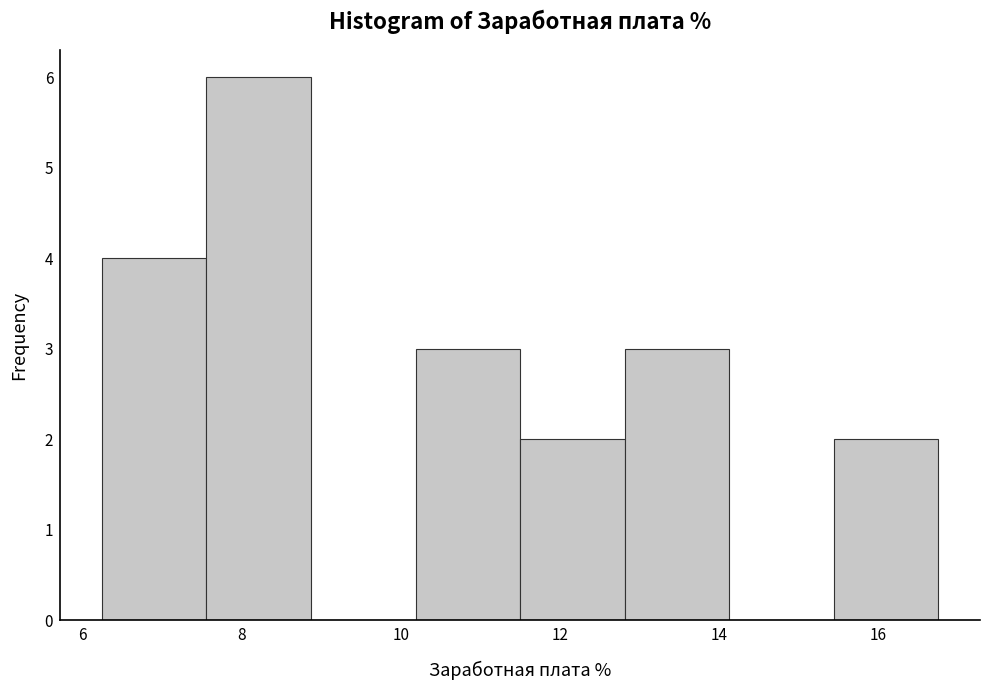

Reading left to right, transcribe this chart: for each bar, give the range it covers on the x-axis and its height. Neither the bar edges nor the heights are printed on the chart, so give them approximately, as read against the axes.

6.2 to 7.6: 4
7.6 to 8.8: 6
8.8 to 10.2: 0
10.2 to 11.4: 3
11.4 to 12.8: 2
12.8 to 14.2: 3
14.2 to 15.4: 0
15.4 to 16.8: 2